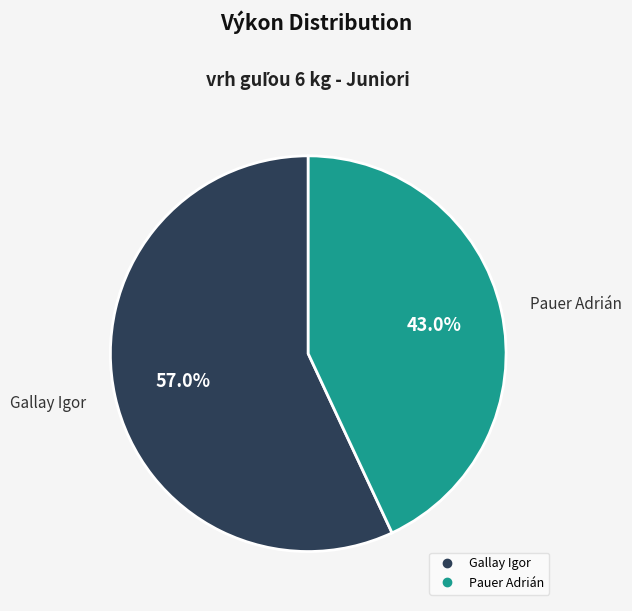

Is it true that Pauer Adrián is 30% of the pie?

False